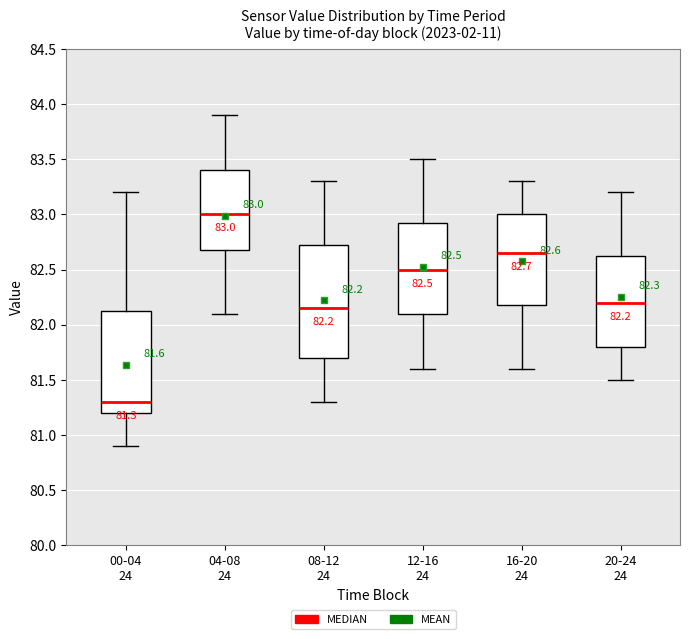

Which box's median line is the highest?

04-08 24